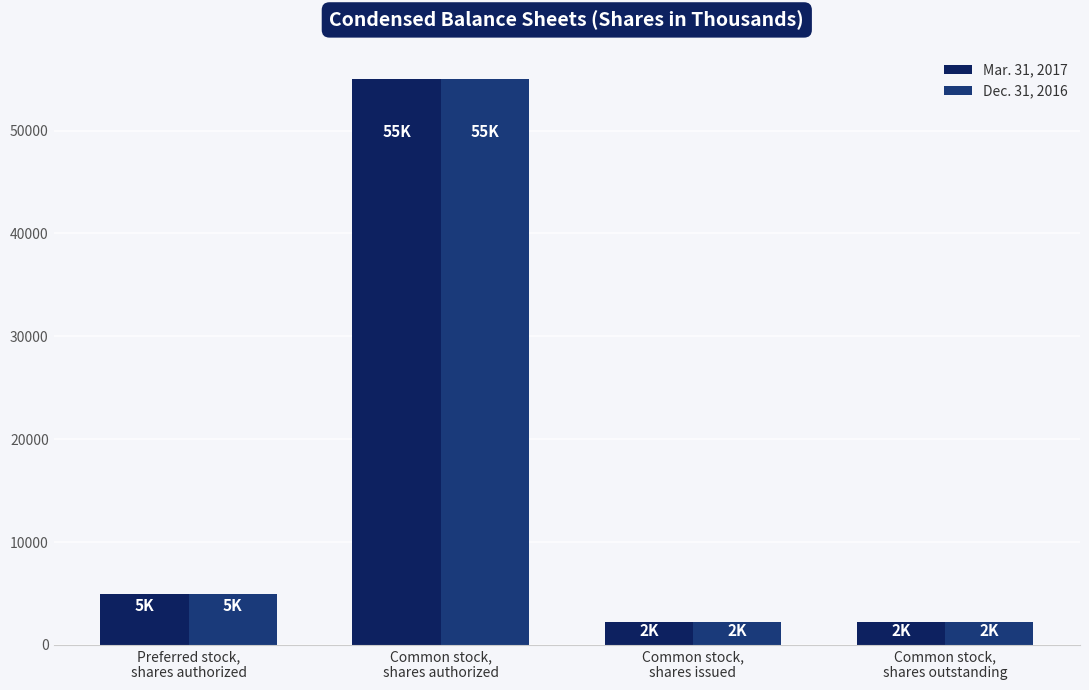

At which label does Dec. 31, 2016 reach its minimum?

Common stock,
shares issued